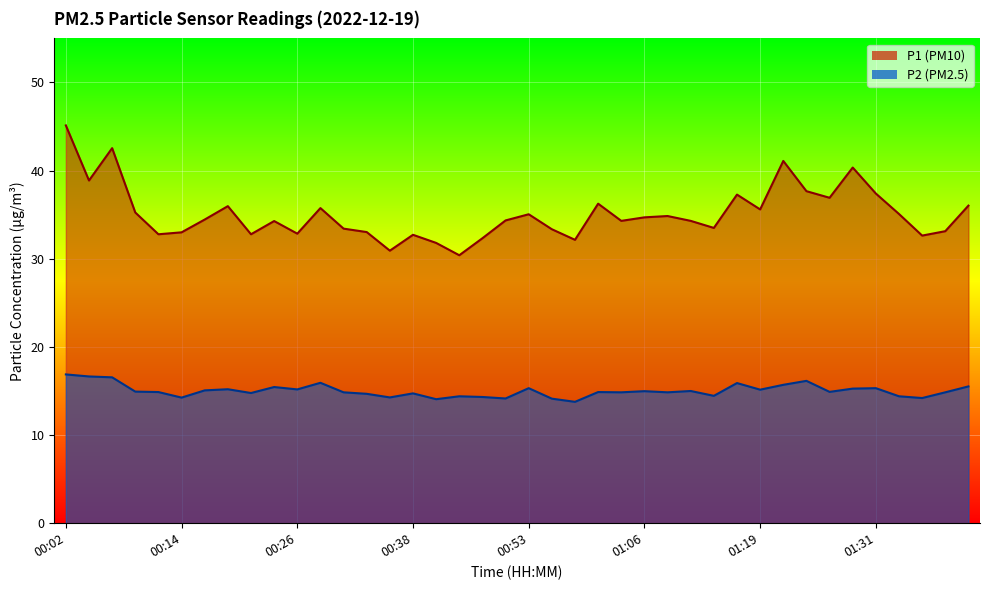

Between 00:48 and 01:04, which series saw the biggest shift?

P1